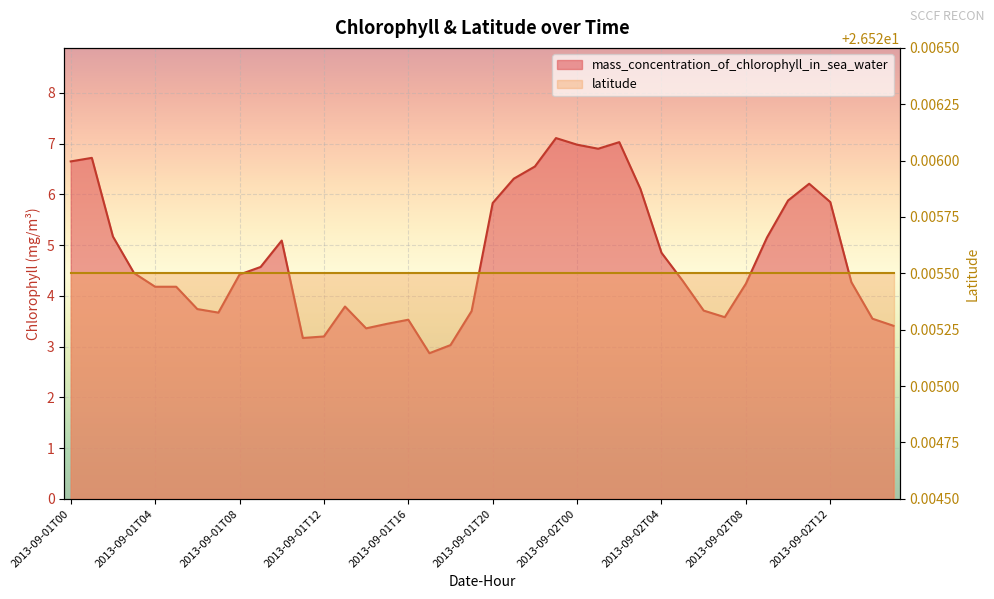

List the labels in order of value, smallest first.

2013-09-01T17, 2013-09-01T18, 2013-09-01T11, 2013-09-01T12, 2013-09-01T14, 2013-09-02T15, 2013-09-01T15, 2013-09-01T16, 2013-09-02T14, 2013-09-02T07, 2013-09-01T07, 2013-09-01T19, 2013-09-02T06, 2013-09-01T06, 2013-09-01T13, 2013-09-01T04, 2013-09-01T05, 2013-09-02T08, 2013-09-02T13, 2013-09-02T05, 2013-09-01T08, 2013-09-01T03, 2013-09-01T09, 2013-09-02T04, 2013-09-01T10, 2013-09-02T09, 2013-09-01T02, 2013-09-01T20, 2013-09-02T12, 2013-09-02T10, 2013-09-02T03, 2013-09-02T11, 2013-09-01T21, 2013-09-01T22, 2013-09-01T00, 2013-09-01T01, 2013-09-02T01, 2013-09-02T00, 2013-09-02T02, 2013-09-01T23